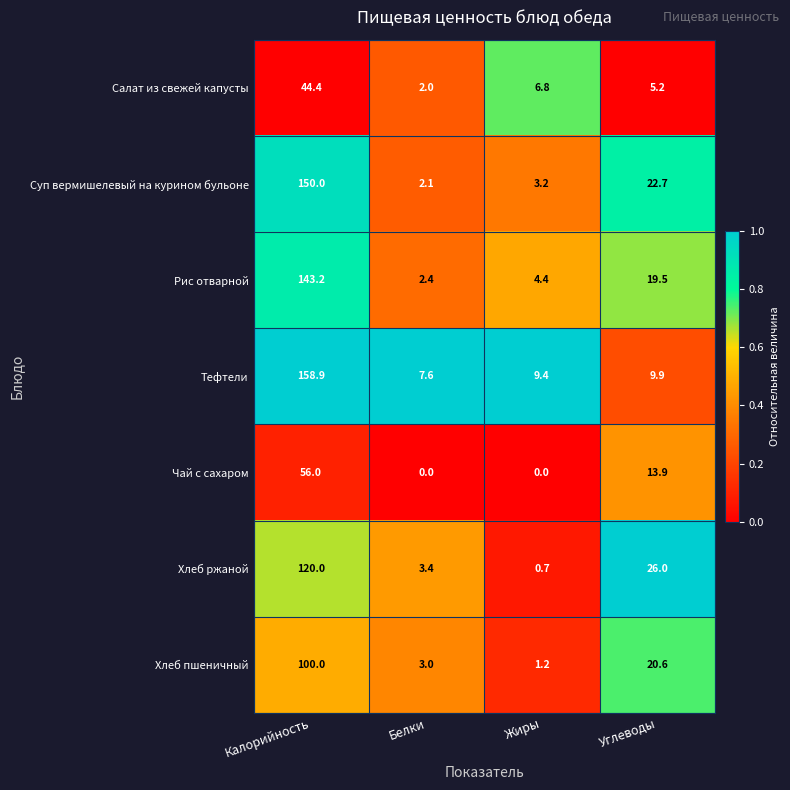

Between Калорийность and Углеводы, which series saw the biggest shift?

Тефтели